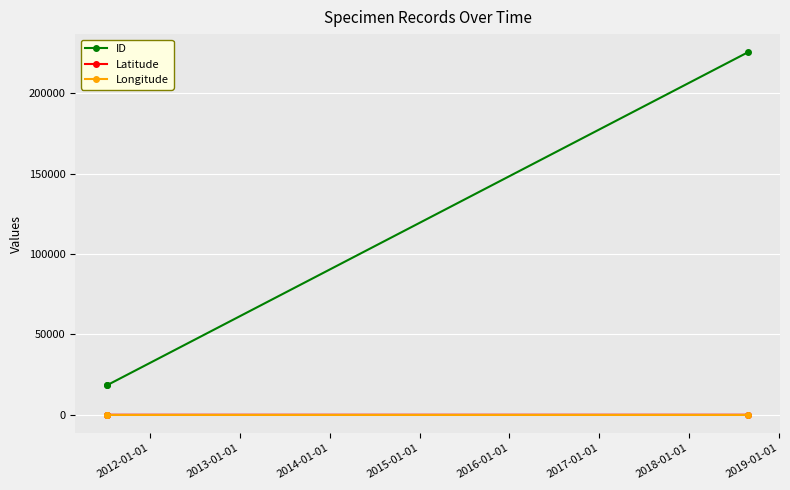

What is the value of the Latitude point at the 2nd from the left?

42.1